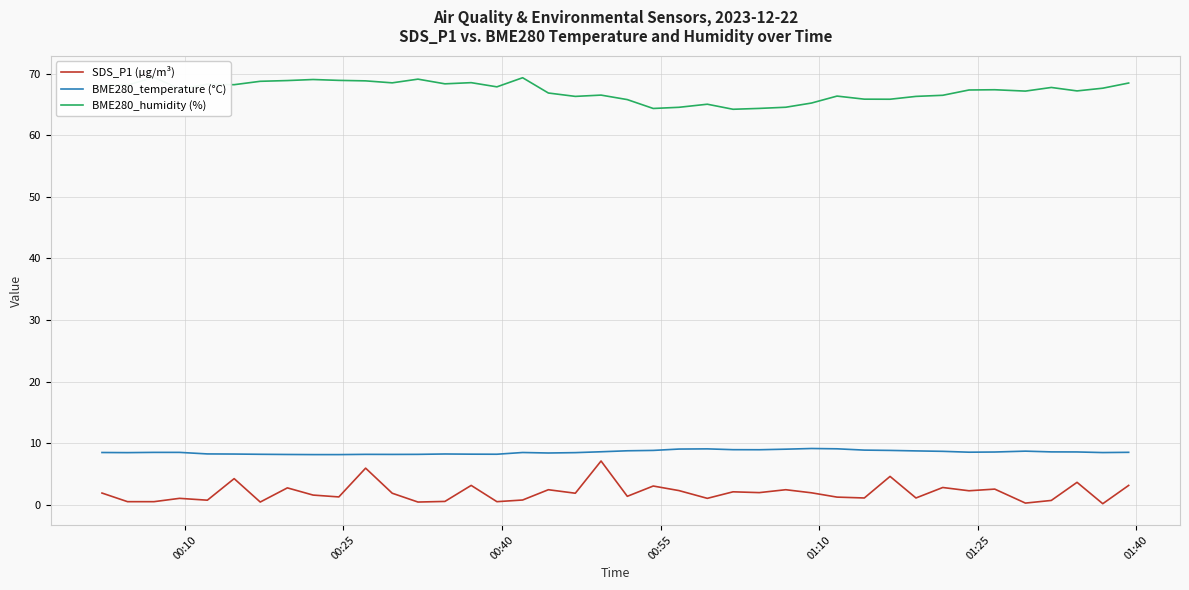

In BME280_temperature (°C), how many points are higher than both neighbors (excluding endpoints)?

6